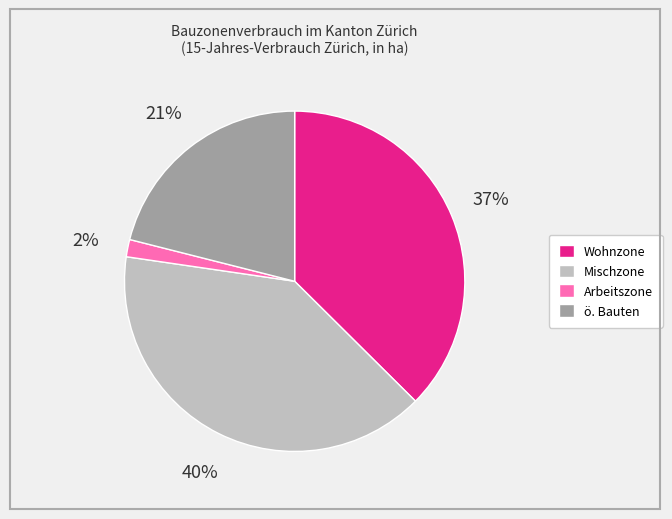

Between Wohnzone and Mischzone, which is larger?

Mischzone